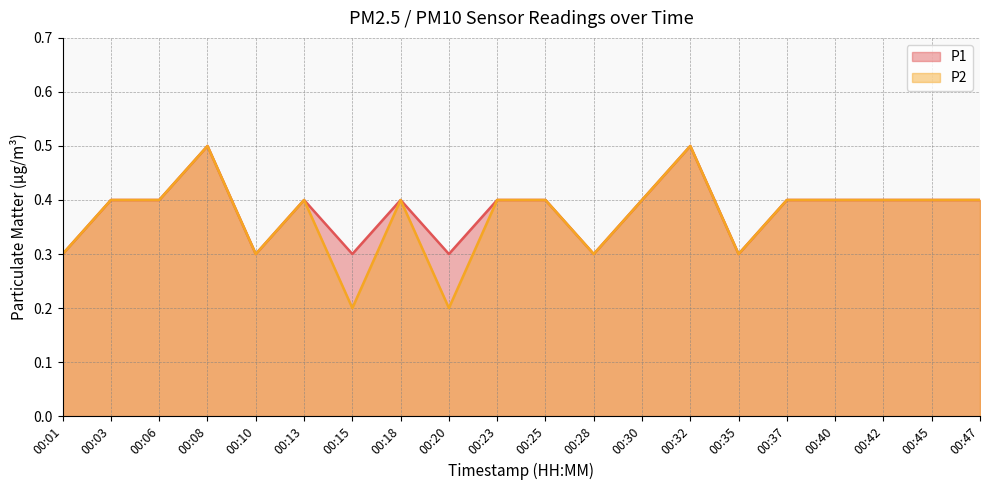

What is the difference between the P2 values at 00:28 and 00:08?

0.2